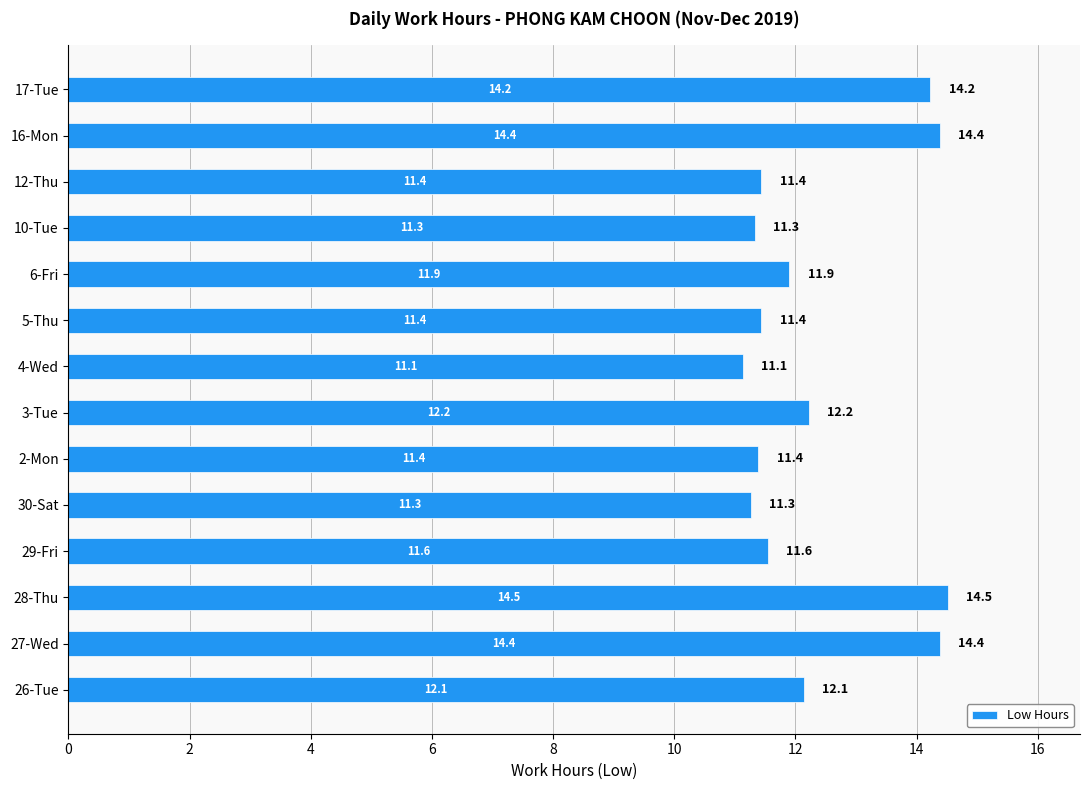

Reading bottom to top, what are all the values shown in this chart?

26-Tue=12.1	27-Wed=14.4	28-Thu=14.5	29-Fri=11.6	30-Sat=11.3	2-Mon=11.4	3-Tue=12.2	4-Wed=11.1	5-Thu=11.4	6-Fri=11.9	10-Tue=11.3	12-Thu=11.4	16-Mon=14.4	17-Tue=14.2